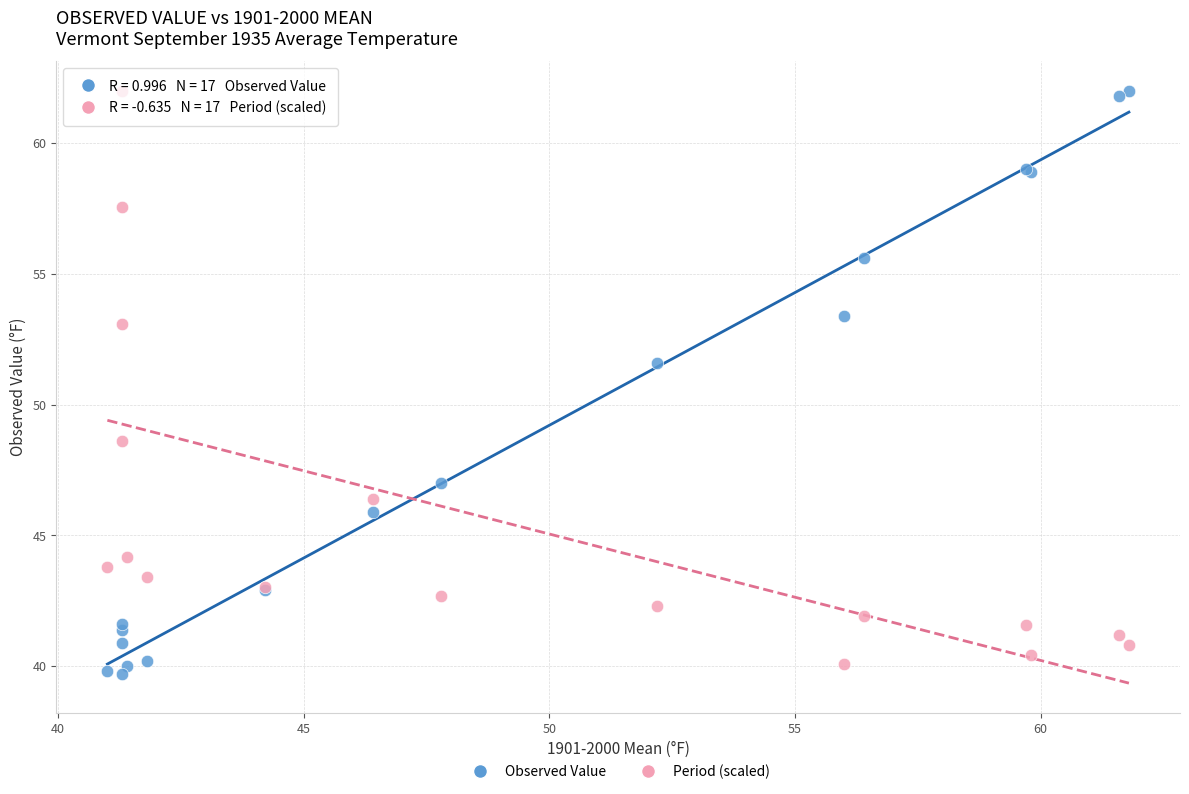

Which series contains the lowest Y value?

Observed Value